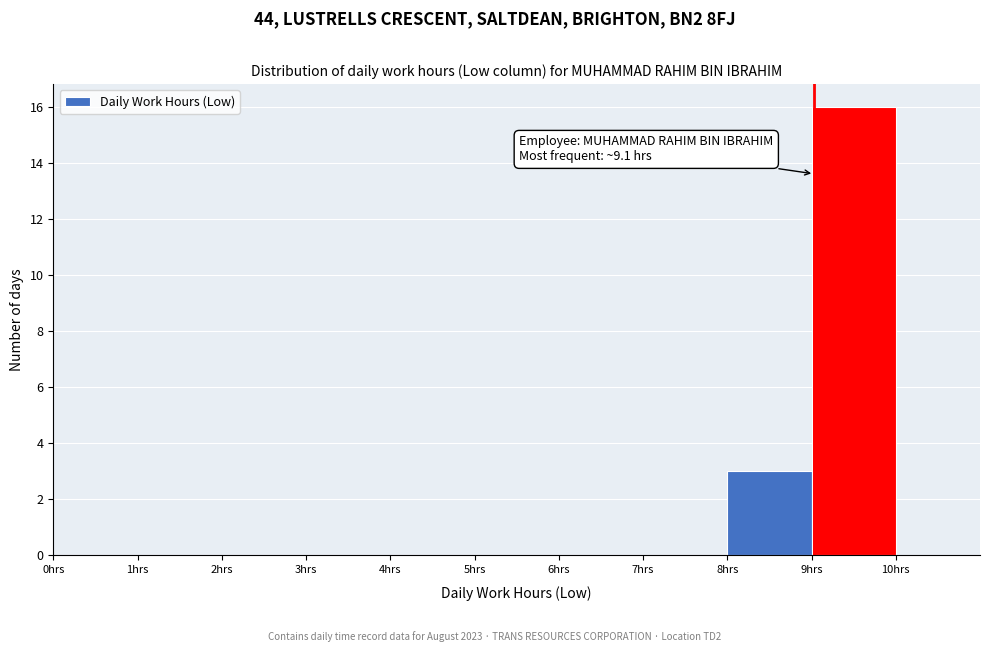

Which range on the x-axis has the tallest bar?

9 to 10